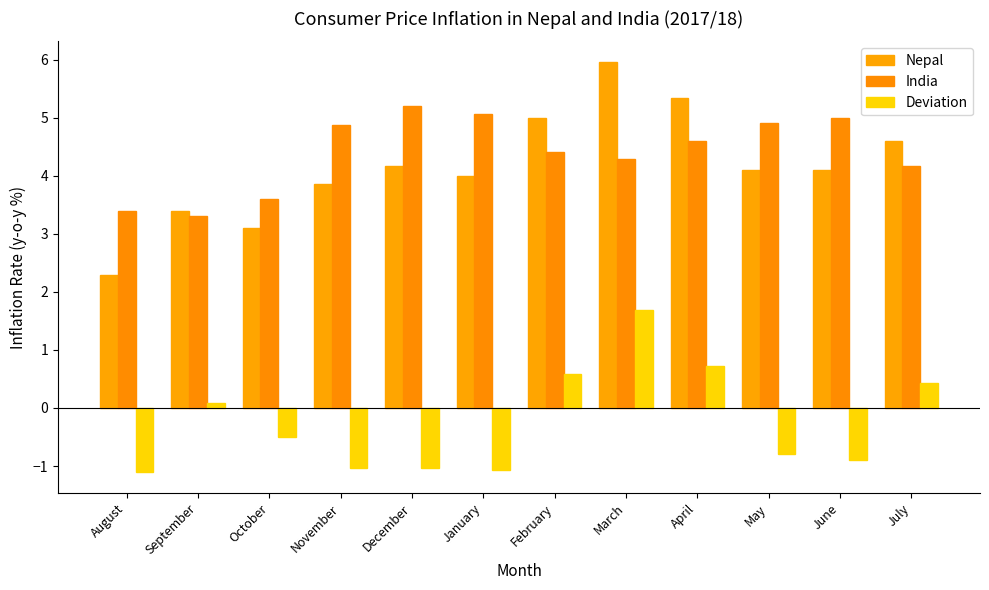

Read the Deviation value at August.

-1.1